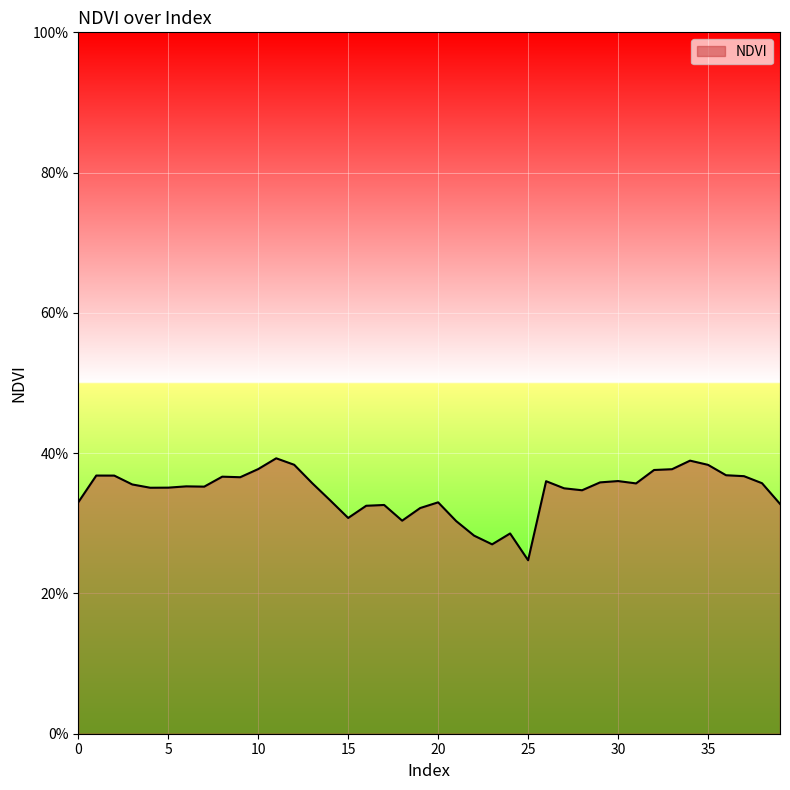

Does the chart have visible grid lines?

Yes